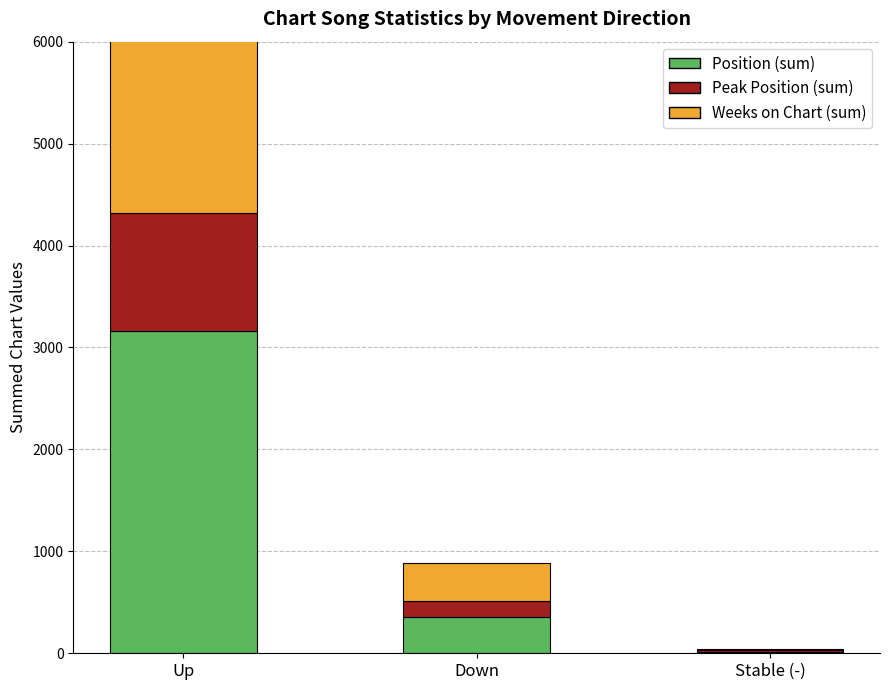

The value of Position (sum) at Down is 352. True or false?

True